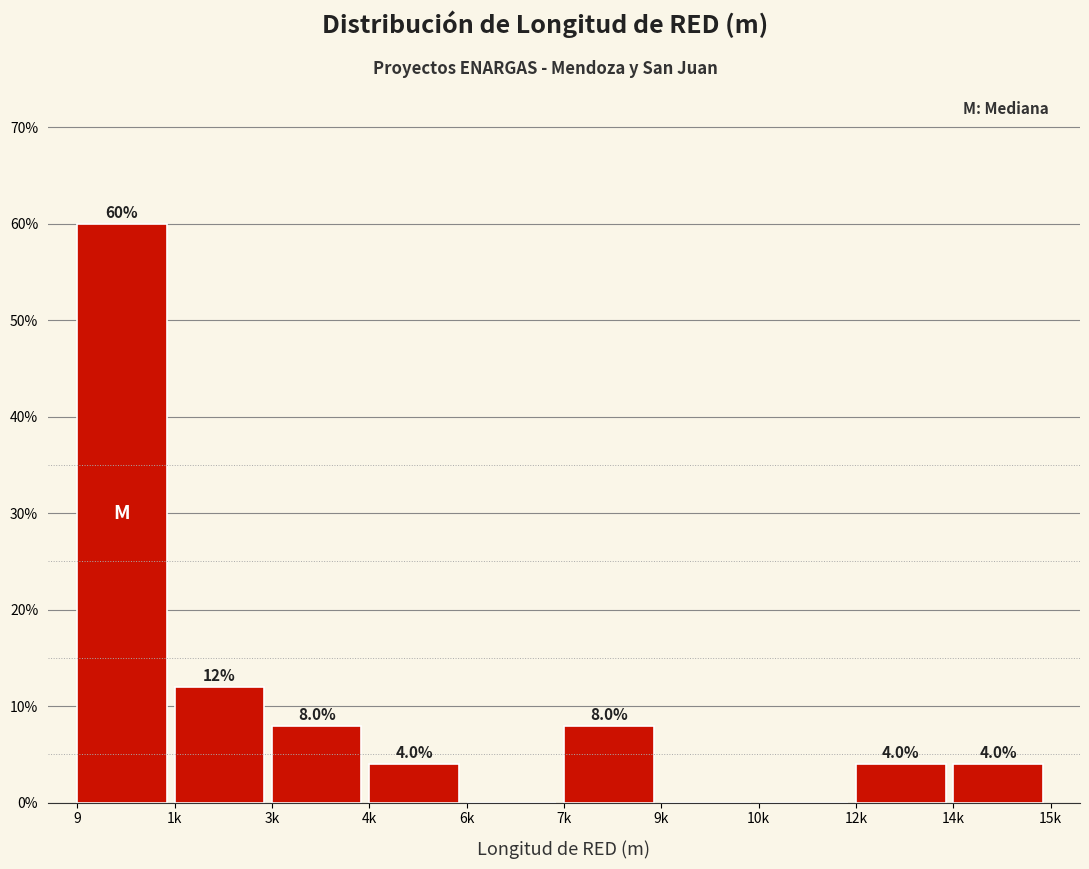

Reading left to right, transcribe all the data shown in this chart.

9=60	1k=12	3k=8	4k=4	6k=0	7k=8	9k=0	10k=0	12k=4	14k=4